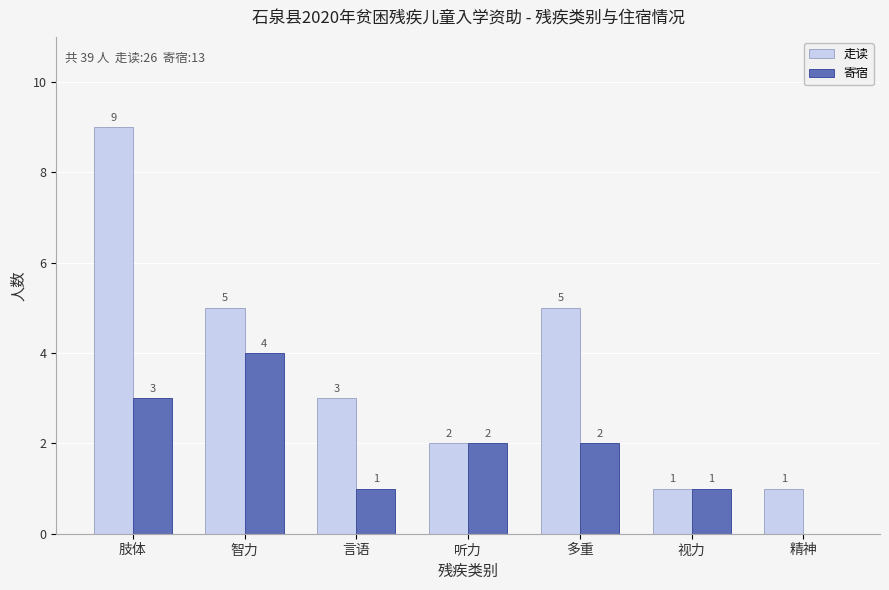

True or false: 寄宿 has a value of 3 at 肢体.

True